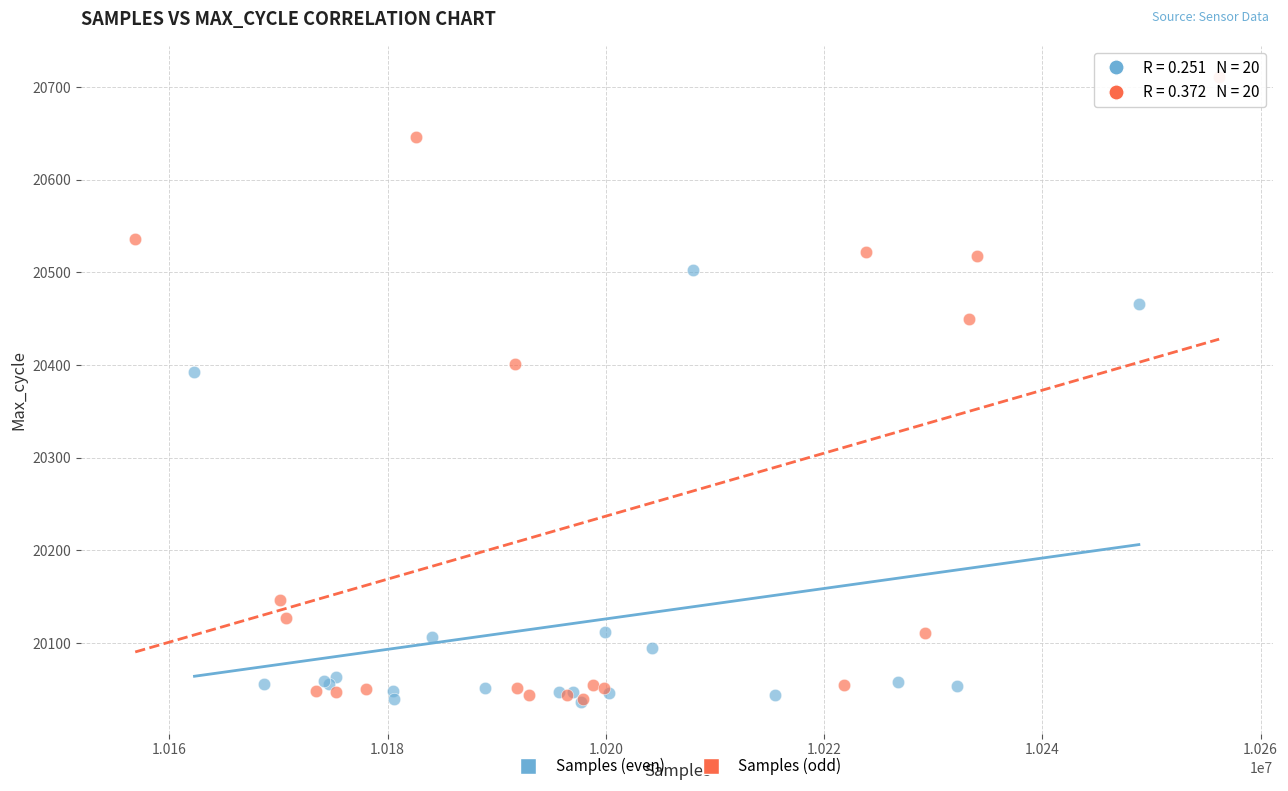

Which series contains the highest Y value?

Samples (odd)